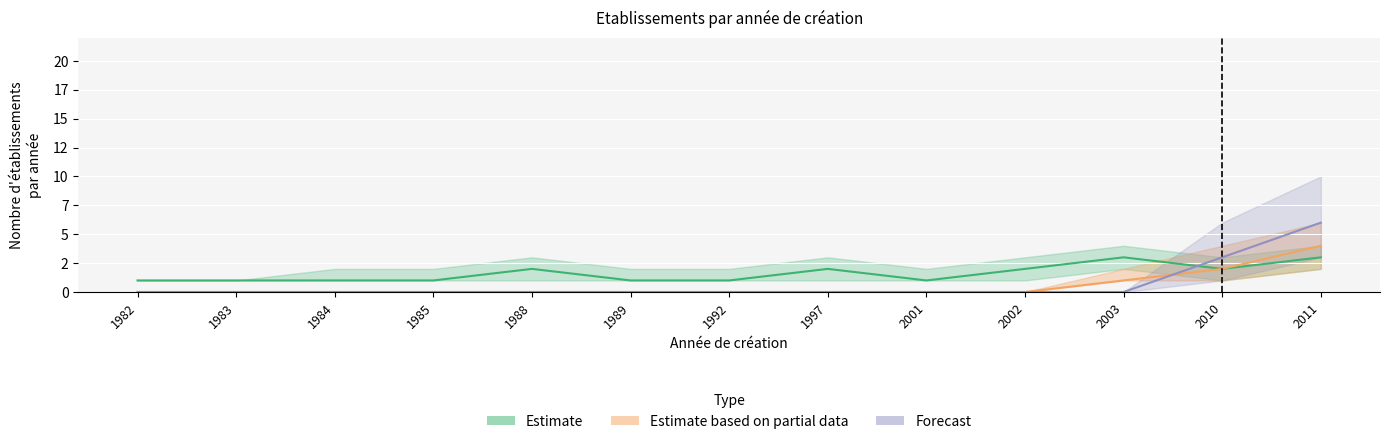

Which series has the widest spread of values?

Forecast